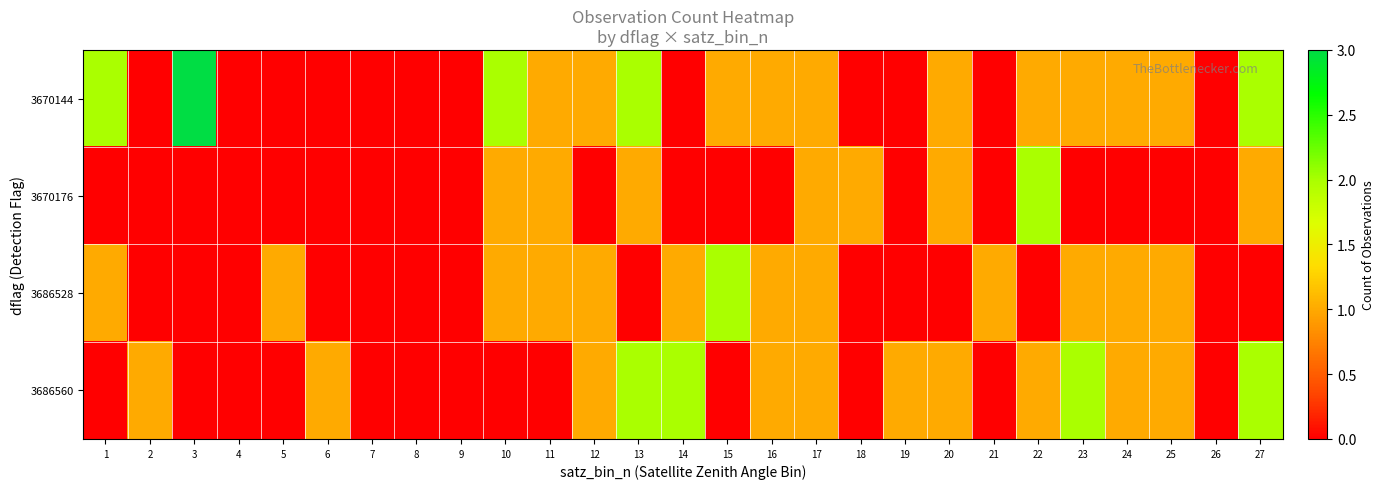

At which category is the sum across all series the highest?

13